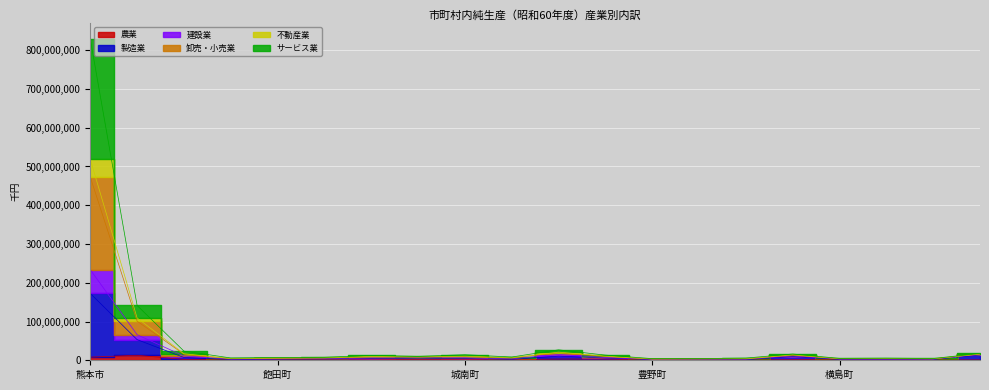

True or false: 卸売・小売業 and 建設業 intersect in this chart.

False